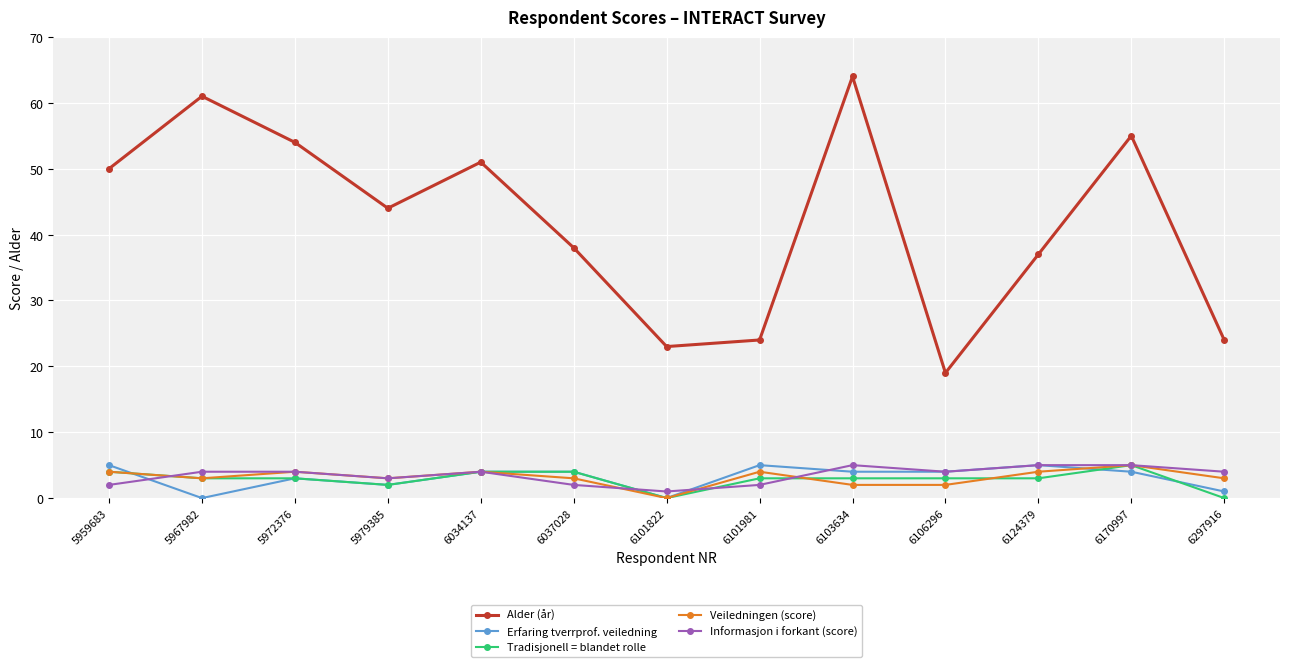

What is the difference between the Veiledningen (score) values at 5959683 and 6297916?

1